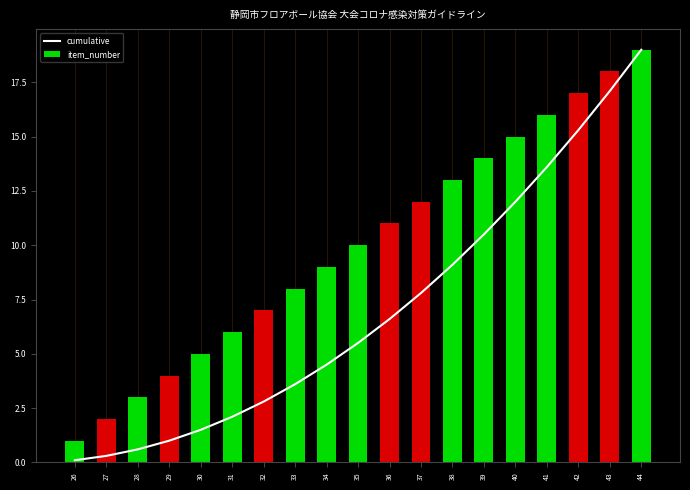

How many groups of bars are there?

19